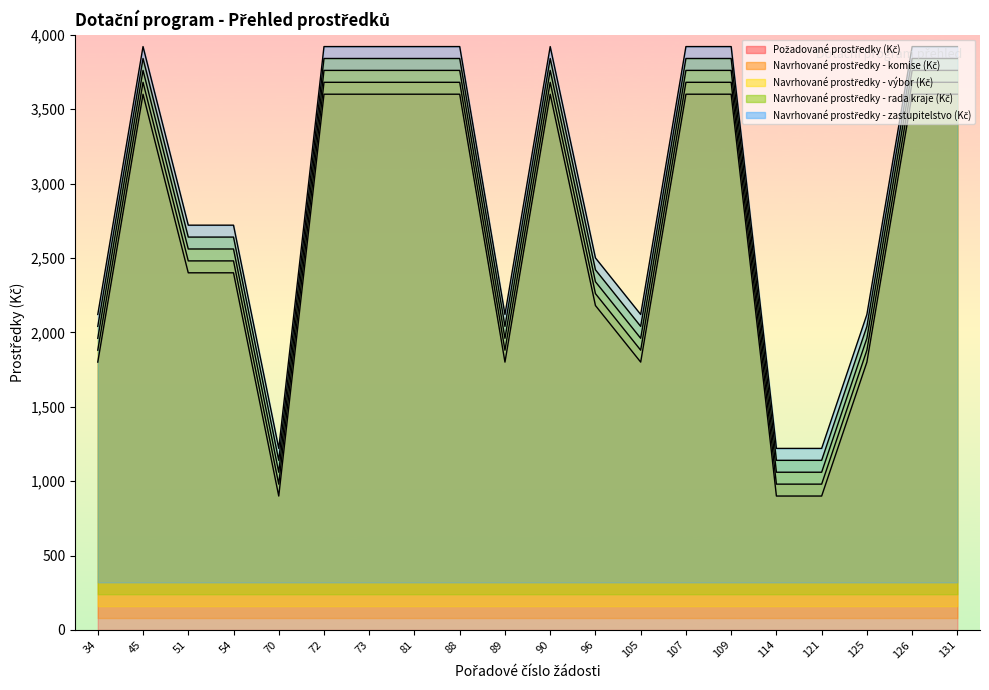

Is it true that Navrhované prostředky - komise (Kč) equals 980 at 114?

True